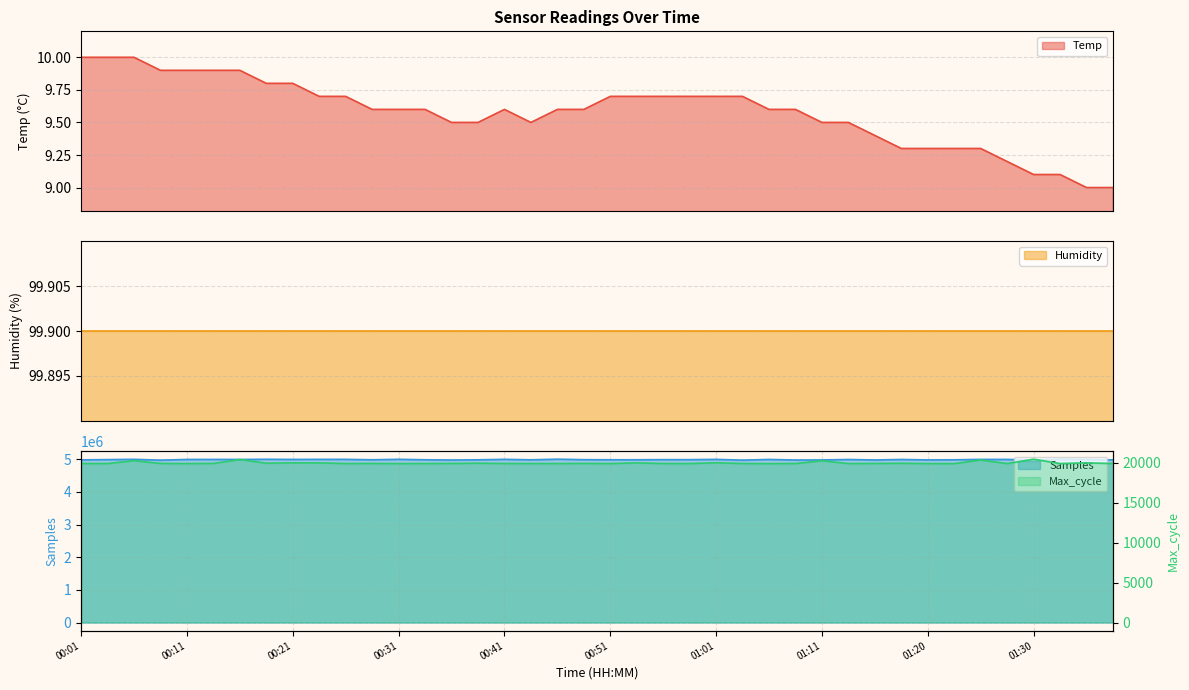

What position from the right is 00:24?

31